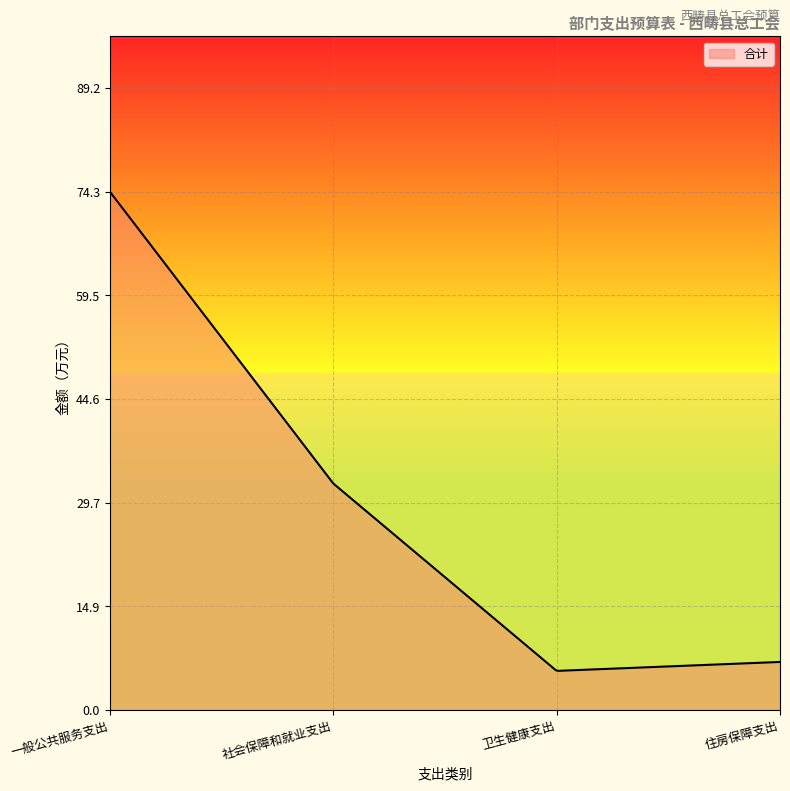

How many lines are shown in the chart?

1